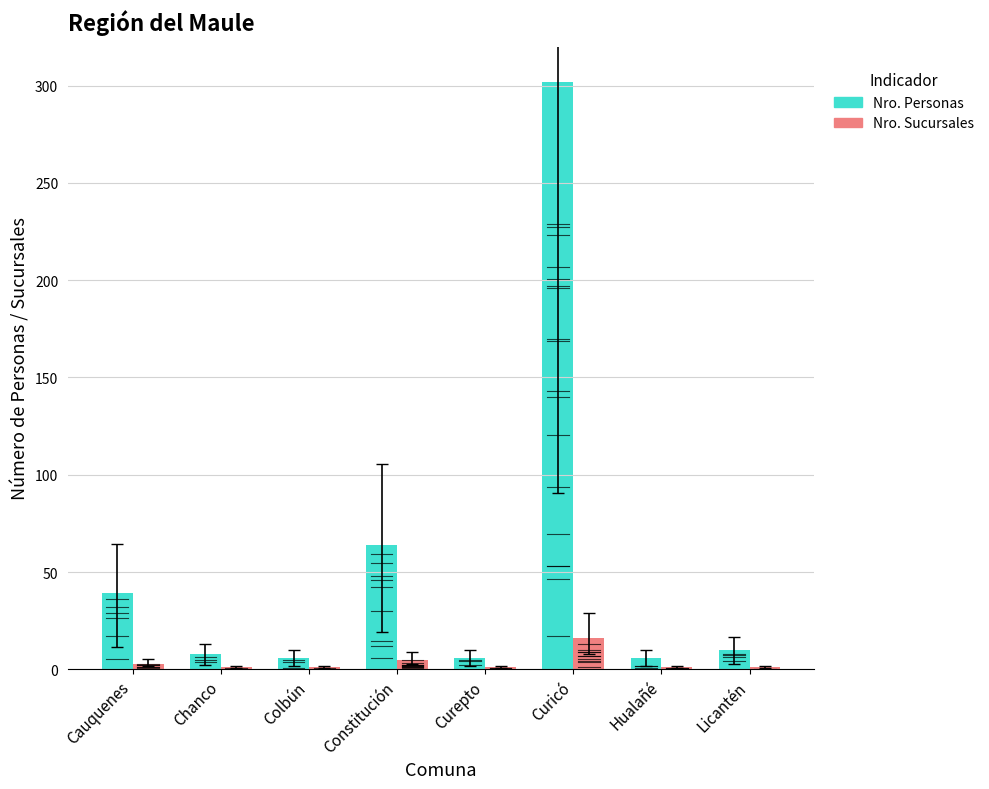

At Constitución, list the series in order from smallest to largest.

Nro. Sucursales, Nro. Personas